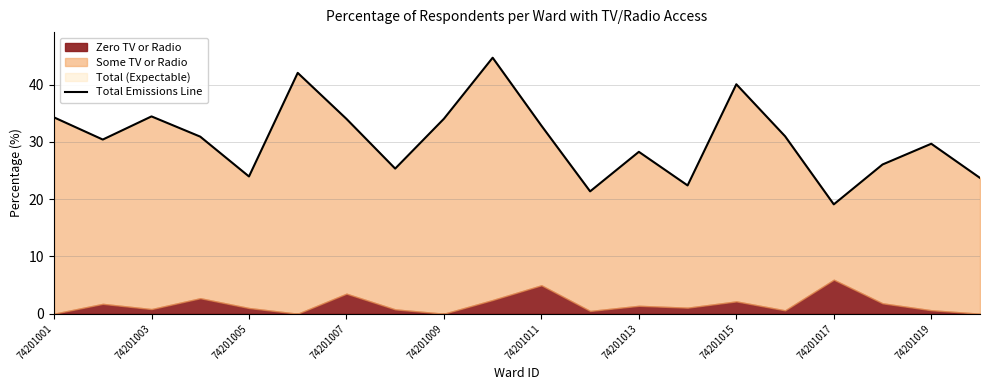

How many interior local peaks (higher than both neighbors) does the data have?

6